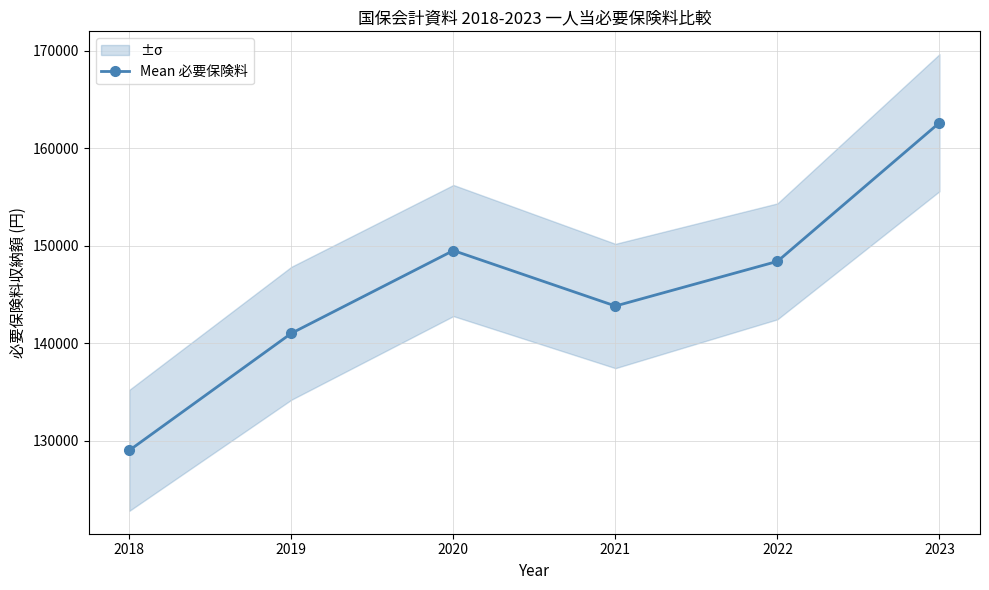

How many lines are shown in the chart?

1